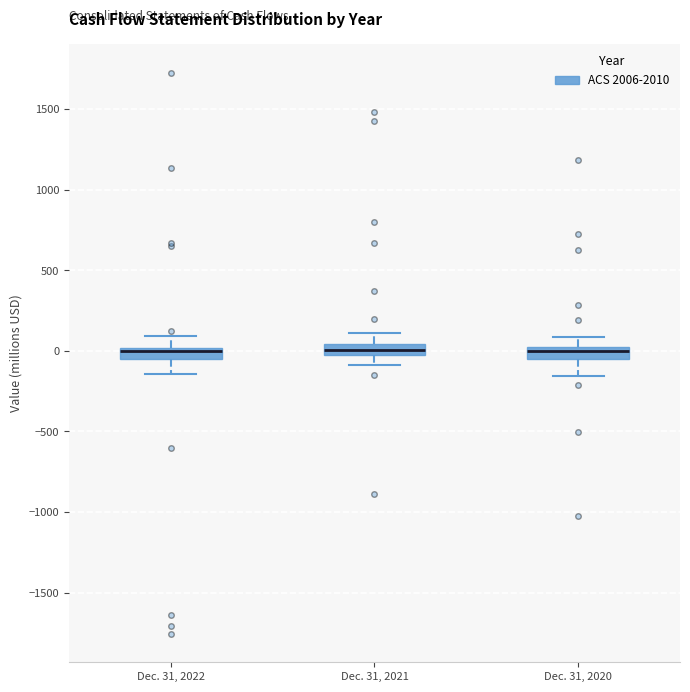

Where is the upper edge of the box for Dec. 31, 2022 on the y-axis? The values are not printed on the chart, so give them approximately, as read against the axis.

0